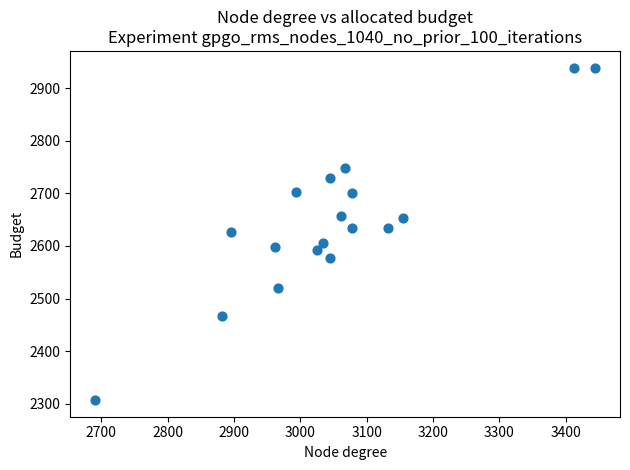

What is the range of Y values (max minus min)?

633.2